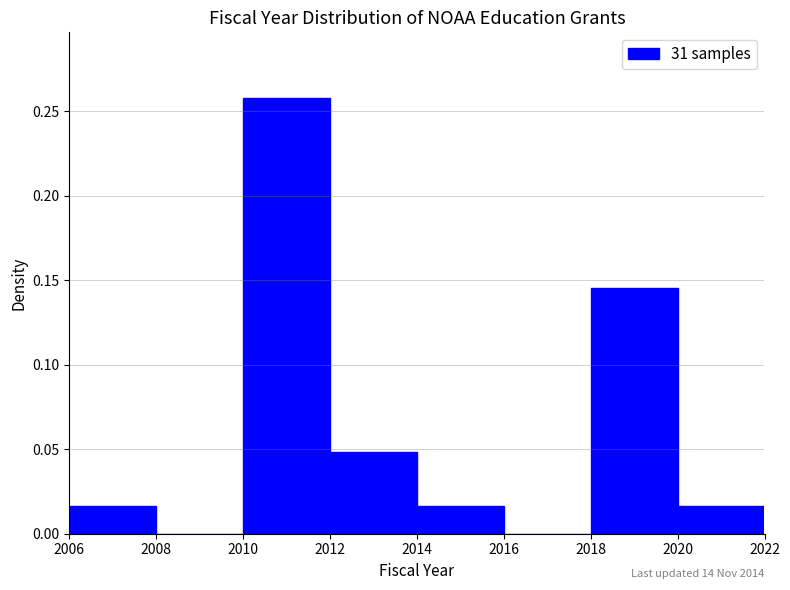

Over which range of the x-axis is the bar tallest?

2010 to 2012